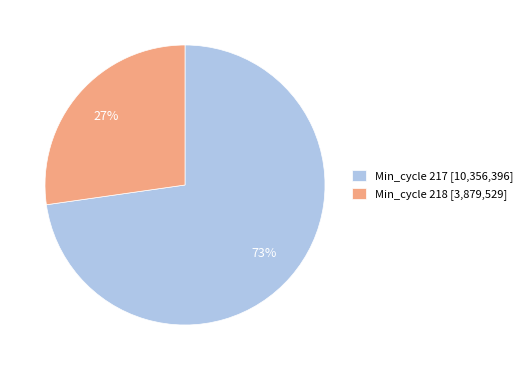

Do Min_cycle 218 [3,879,529] and Min_cycle 217 [10,356,396] together represent more than half of the pie?

Yes